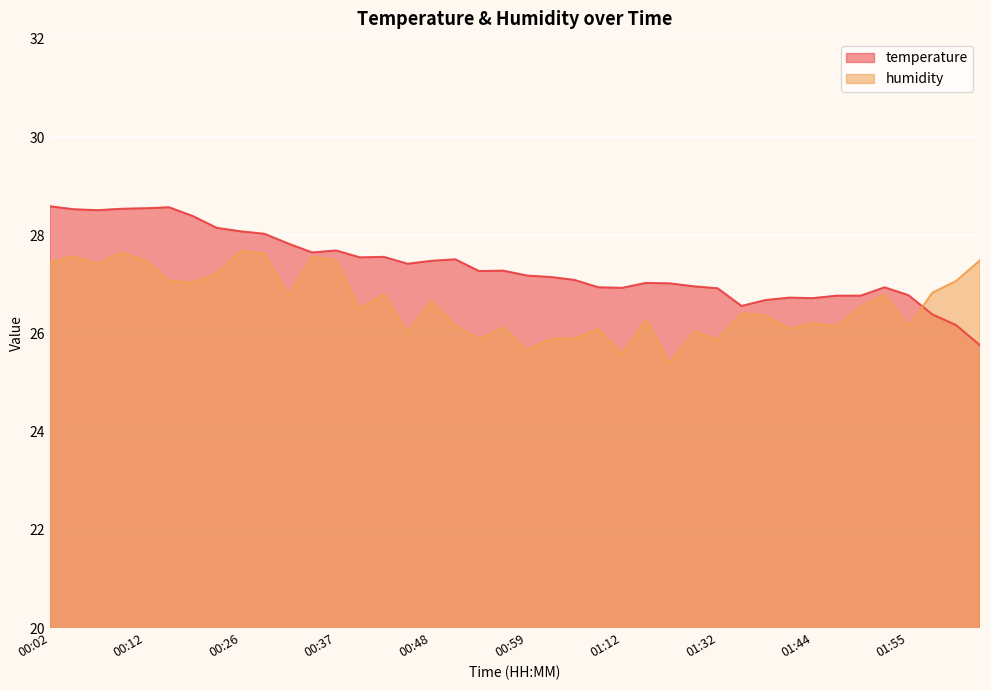

Where is the first local maximum for temperature?

00:15